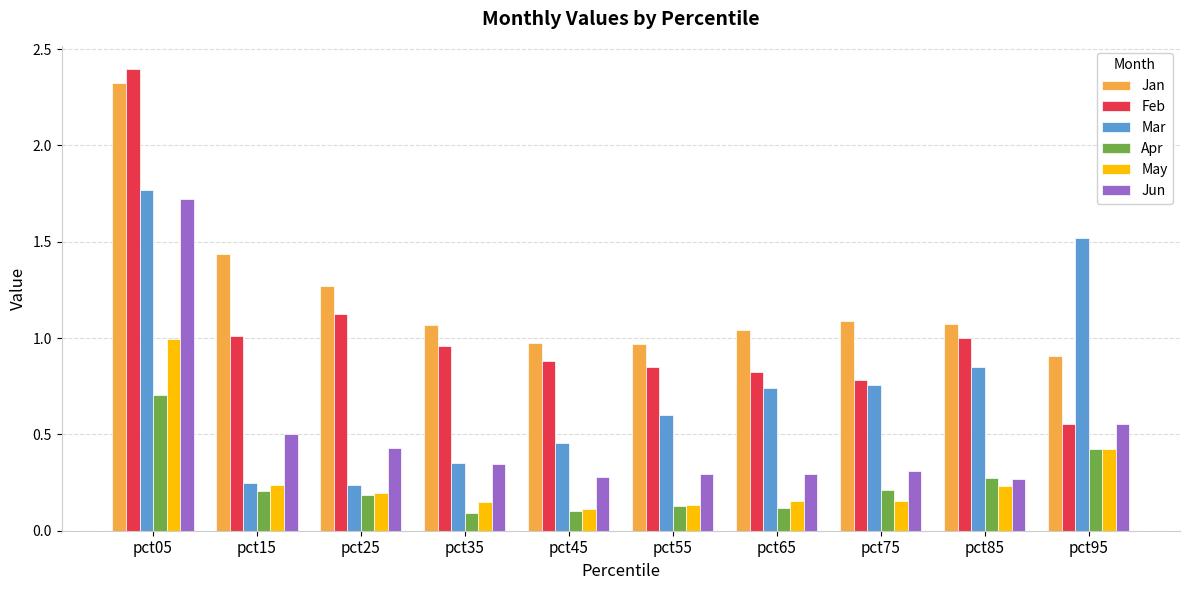

At which category is the sum across all series the highest?

pct05